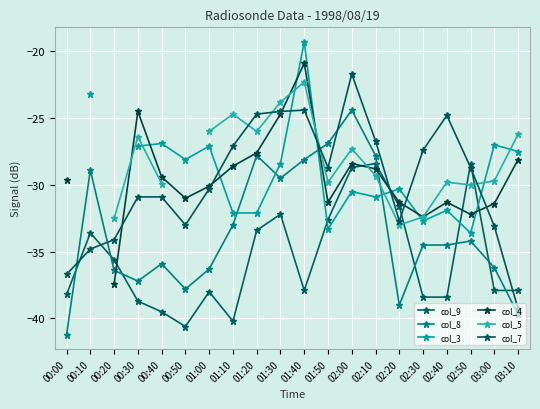

At which category is the sum across all series the highest?

01:40